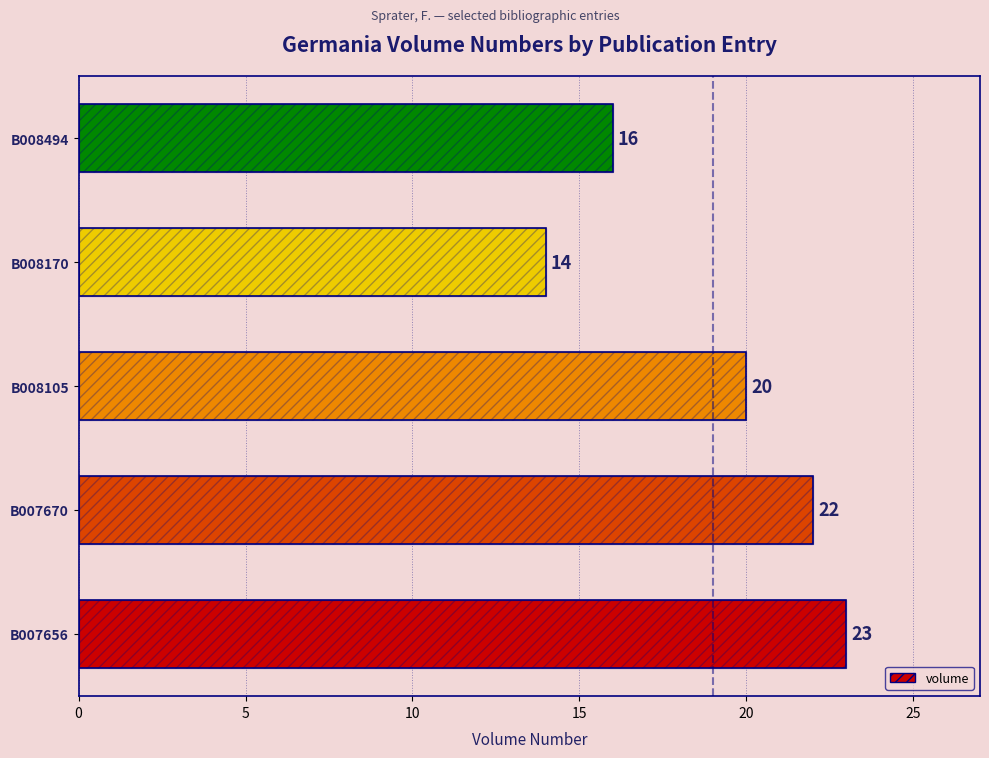

Reading left to right, transcribe all the data shown in this chart.

23	22	20	14	16